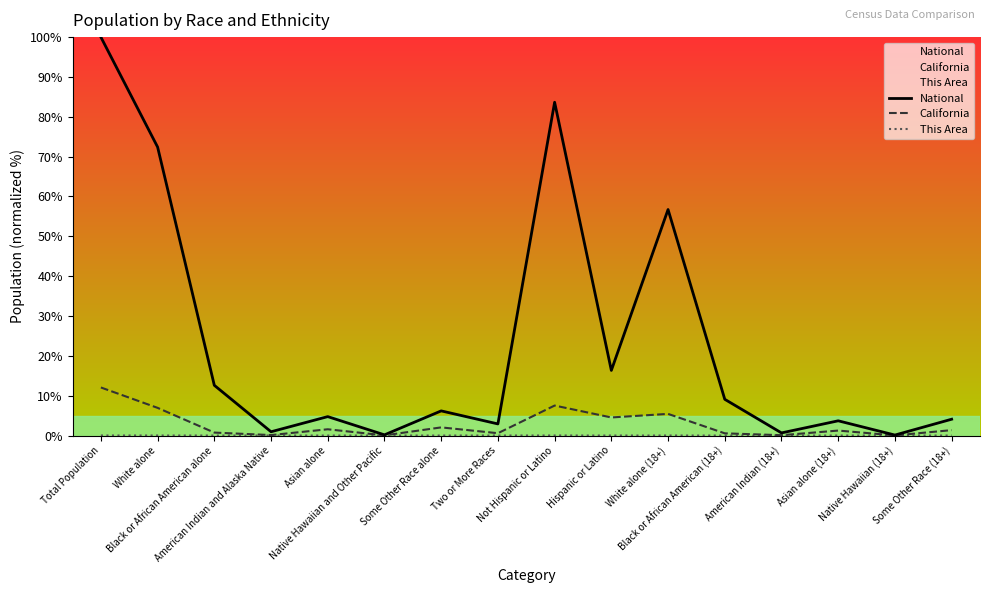

At which category is the sum across all series the highest?

Total Population